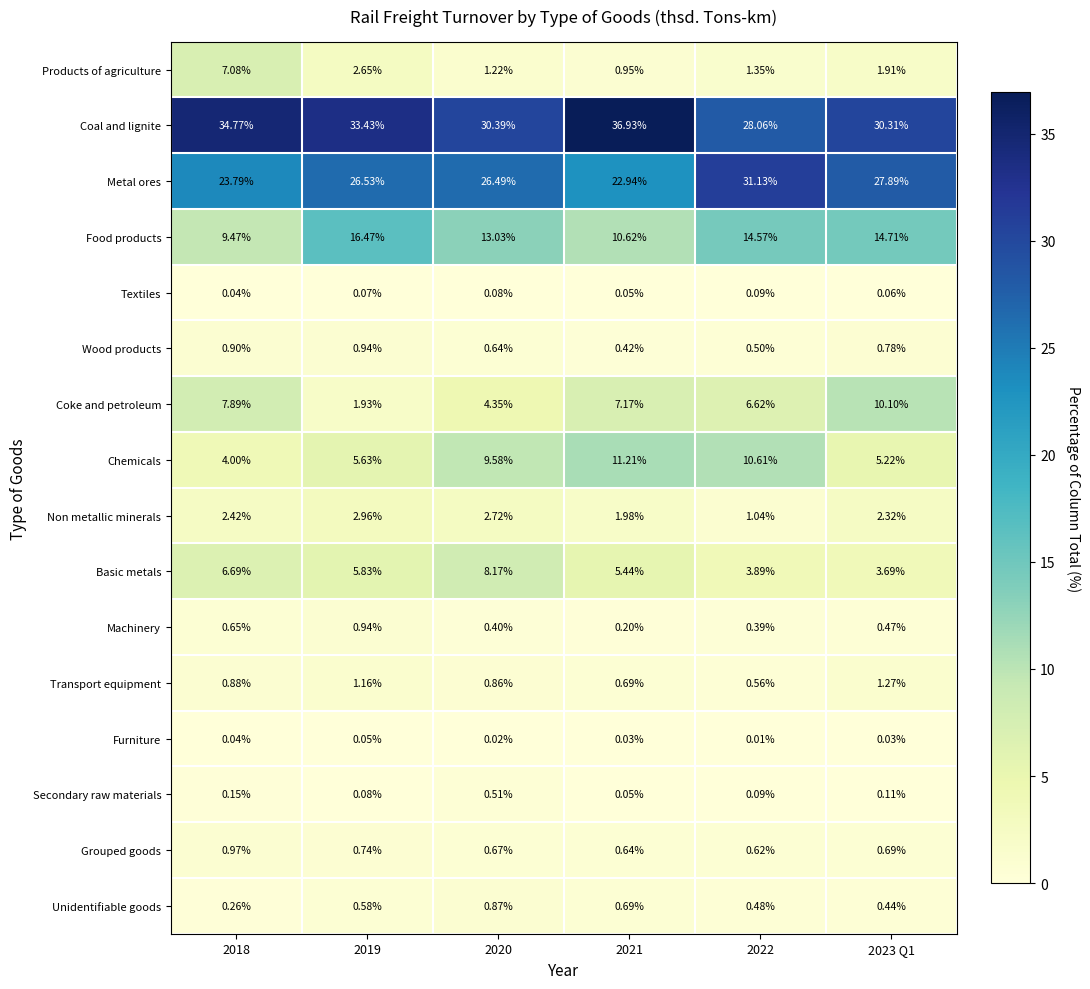

Which label corresponds to the smallest value in the chart?

2022